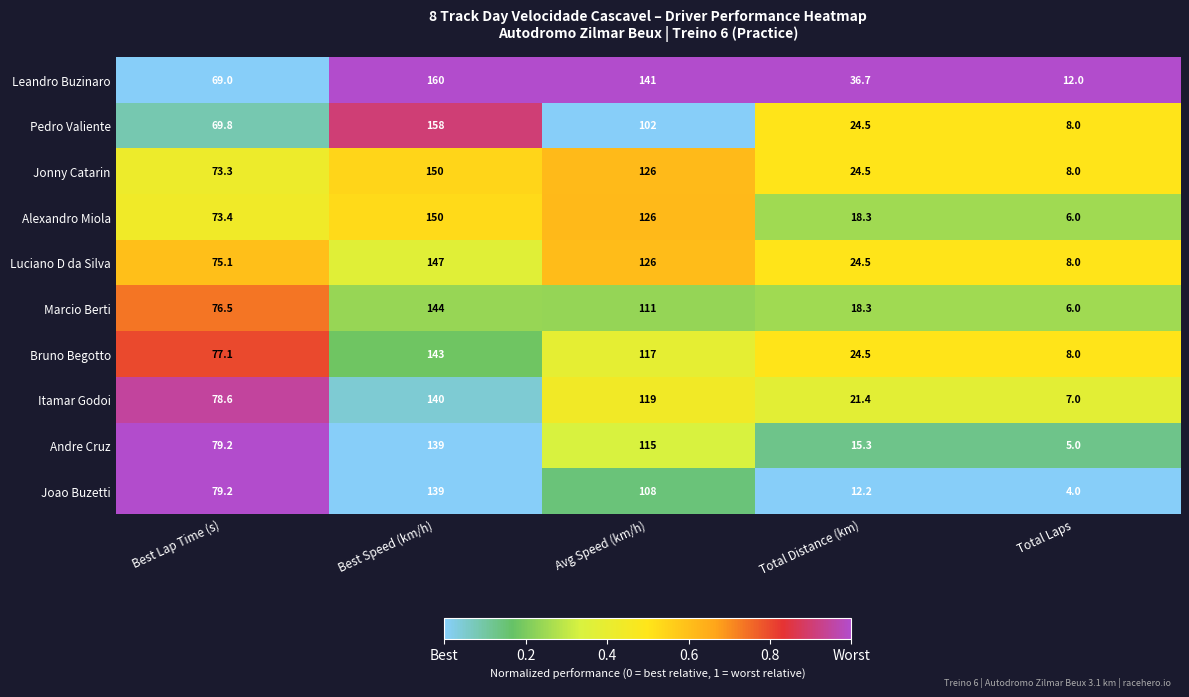

List the labels in order of Leandro Buzinaro value, smallest first.

Total Laps, Total Distance (km), Best Lap Time (s), Avg Speed (km/h), Best Speed (km/h)